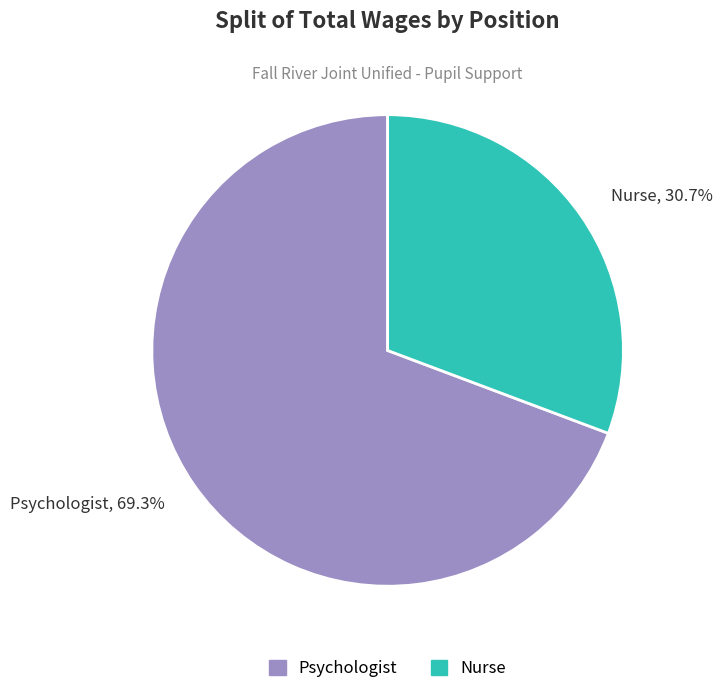

What percentage is the Psychologist slice, to the nearest percent?

69%